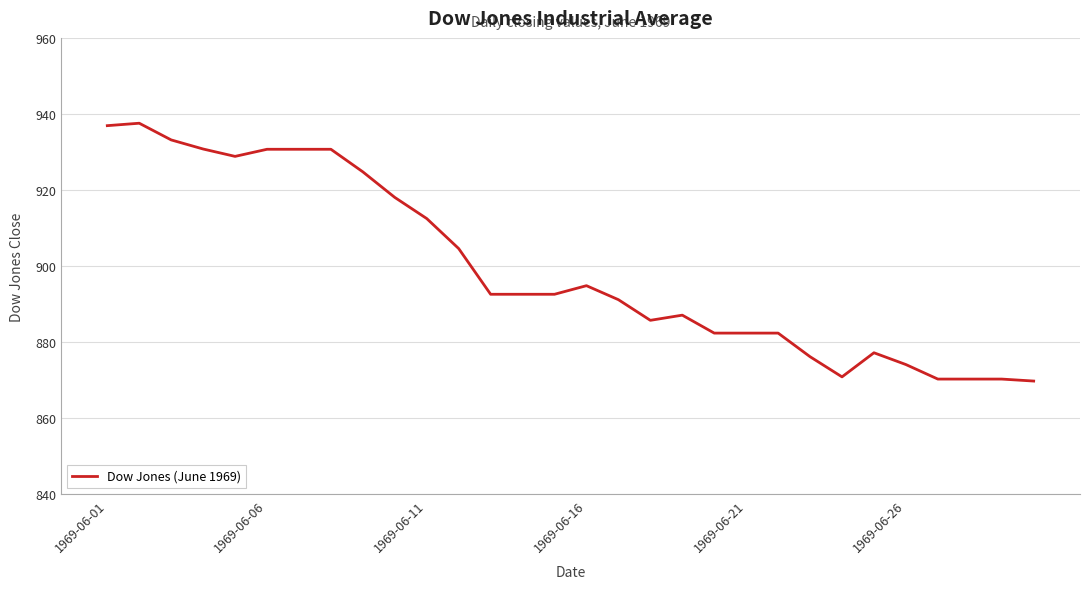

Is this an area chart (filled region under the line)?

No